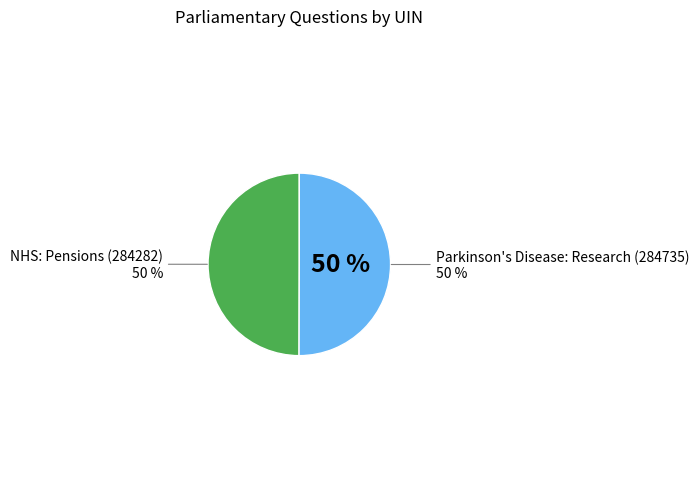

Count the number of slices in the pie.

2